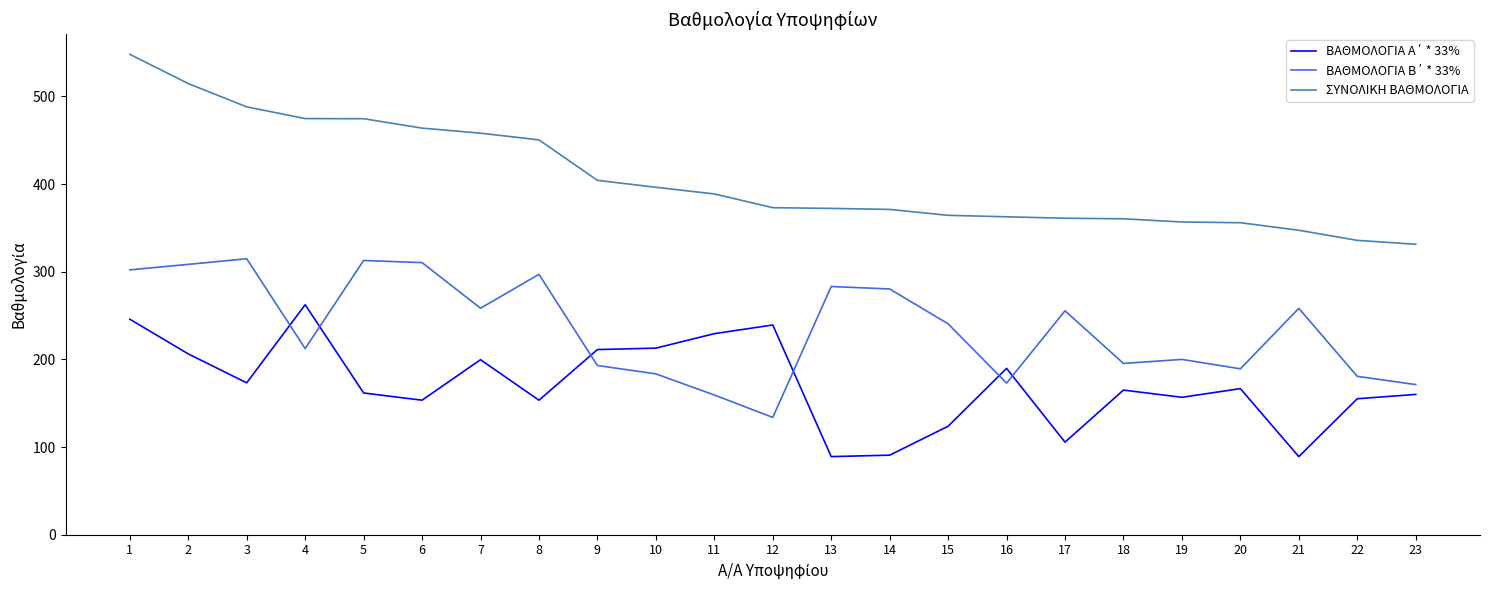

What is the minimum value shown in the chart?

89.1